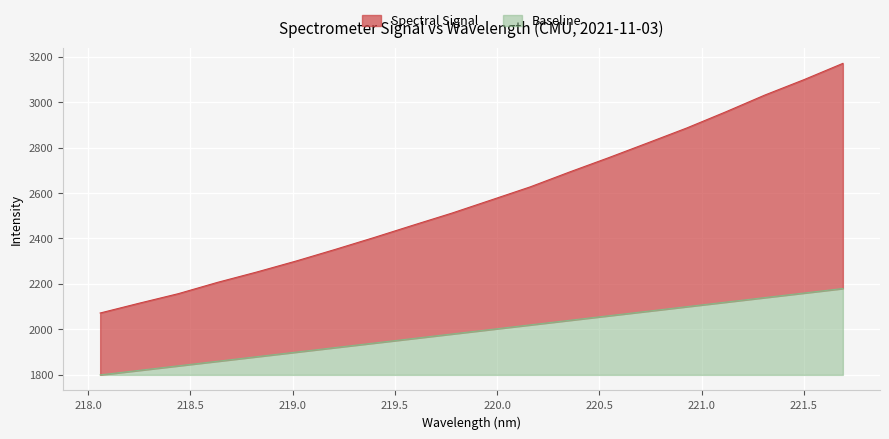

What is the difference between the maximum and minimum values?

1098.0